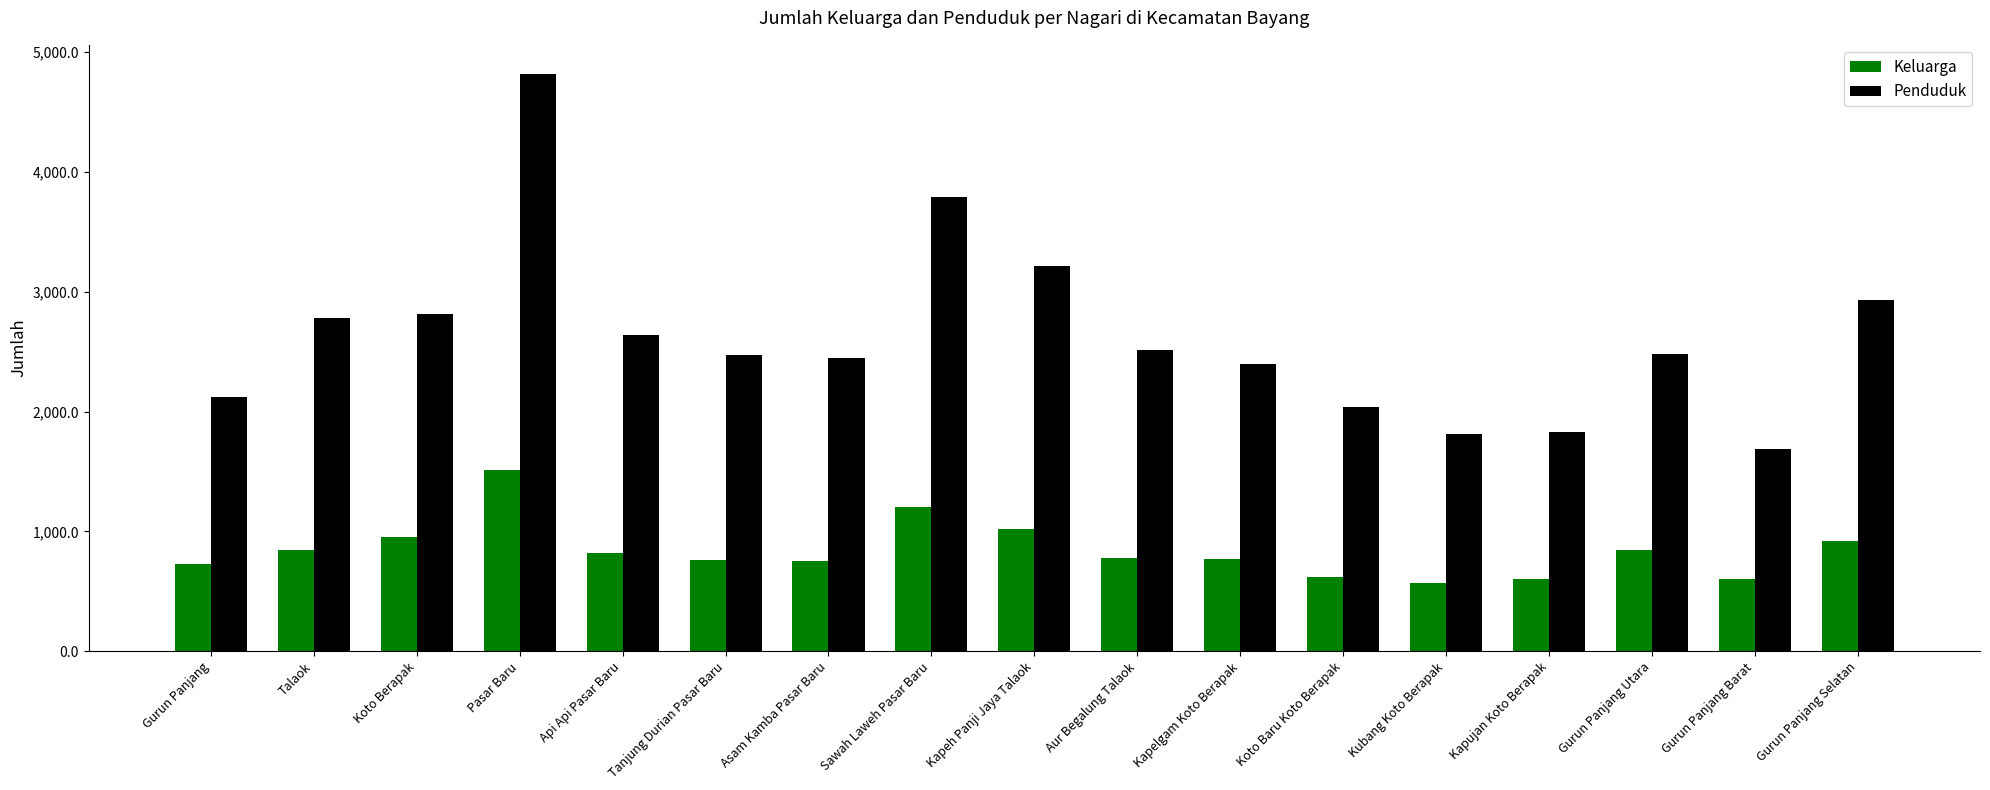

The value of Penduduk at Kapelgam Koto Berapak is 3727. True or false?

False